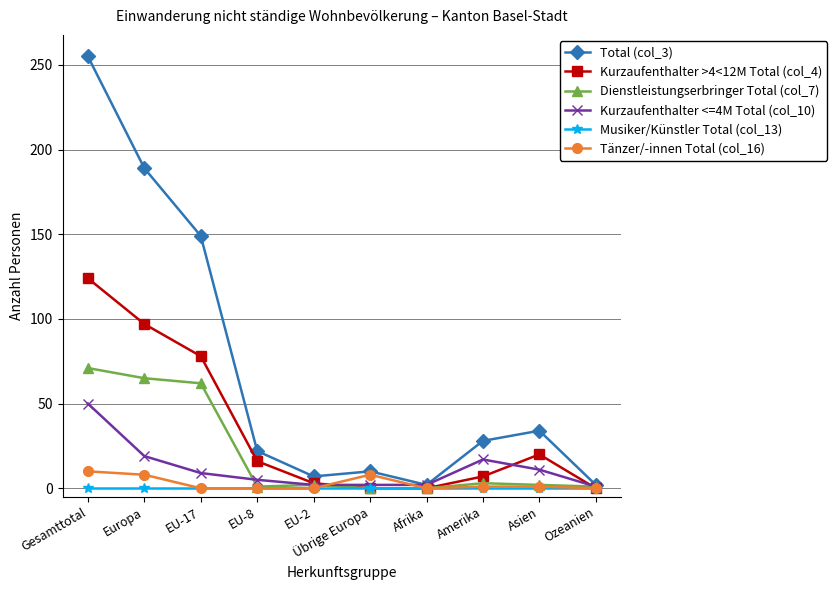

True or false: Total (col_3) has a value of 255 at Gesamttotal.

True